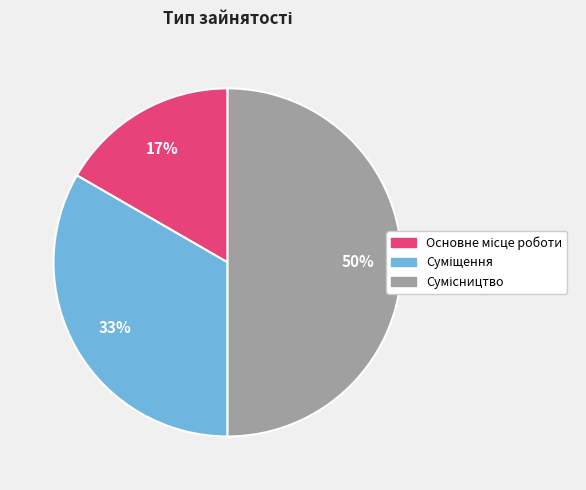

To the nearest percent, what is the difference between the largest and smallest slice percentages?

33%